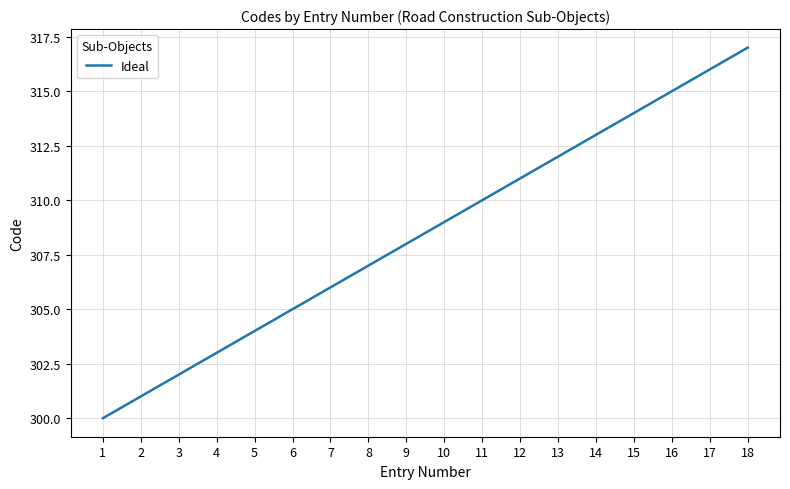

At which category does the chart reach its peak across all series?

18